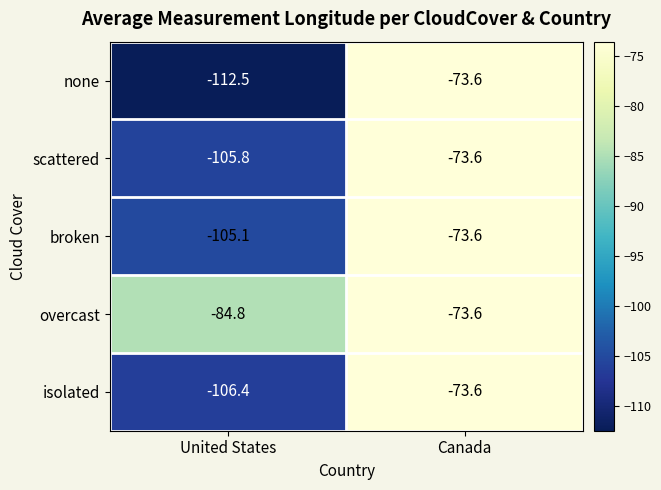

What is the difference between the maximum and minimum values in the overcast series?

11.2